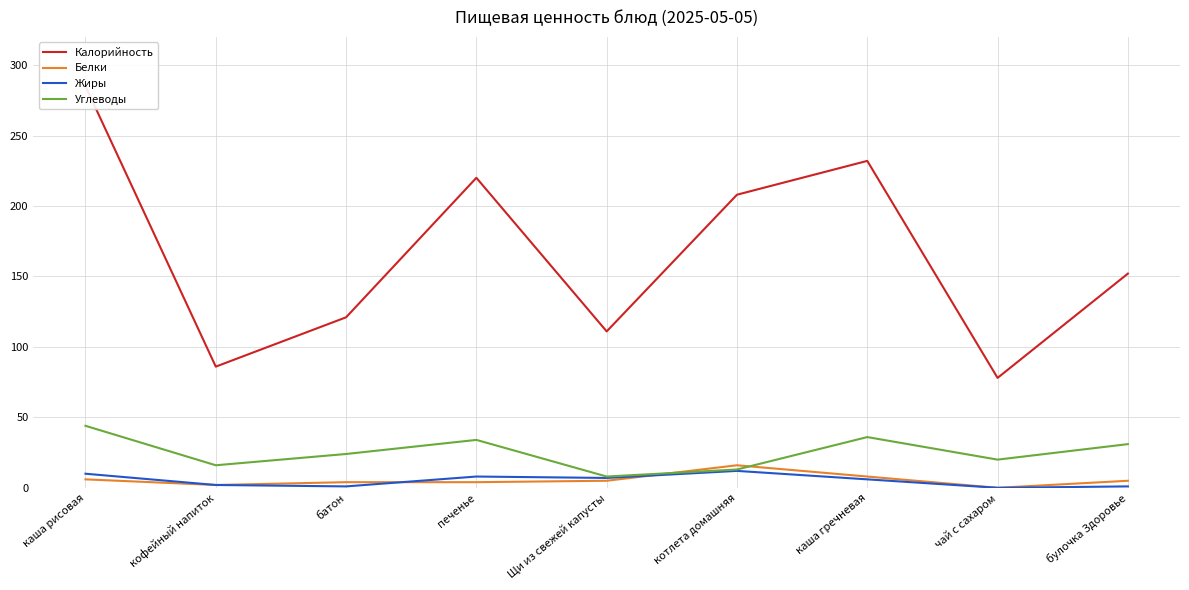

Which series has the largest total across all categories?

Калорийность